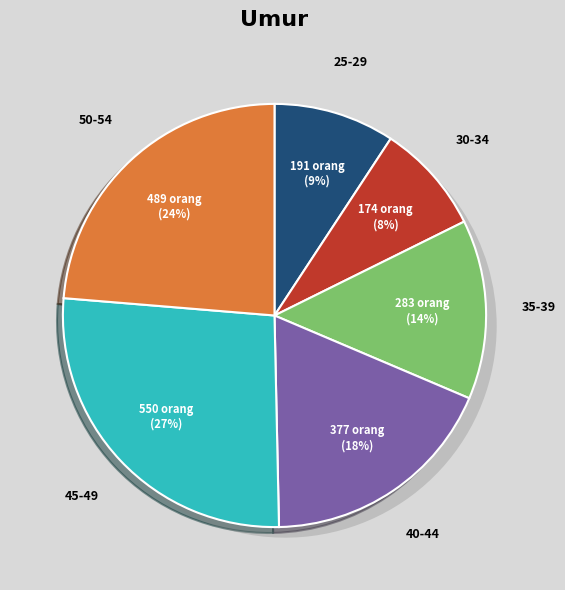

To the nearest percent, what is the difference between the 40-44 and 50-54 slice percentages?

5%